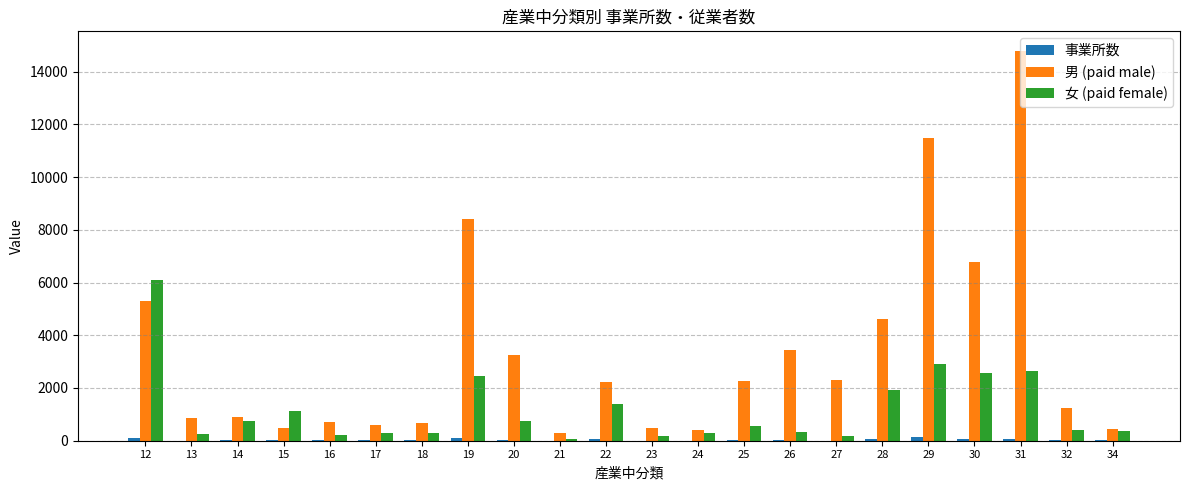

What is the maximum value shown in the chart?

14786